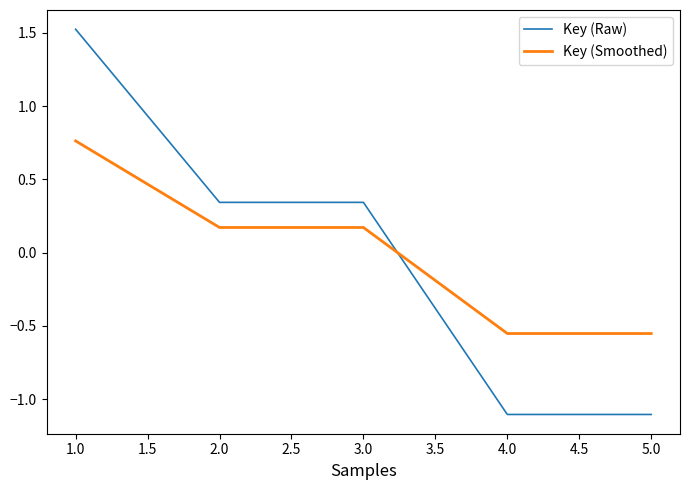

What position from the left is 3.0?

3